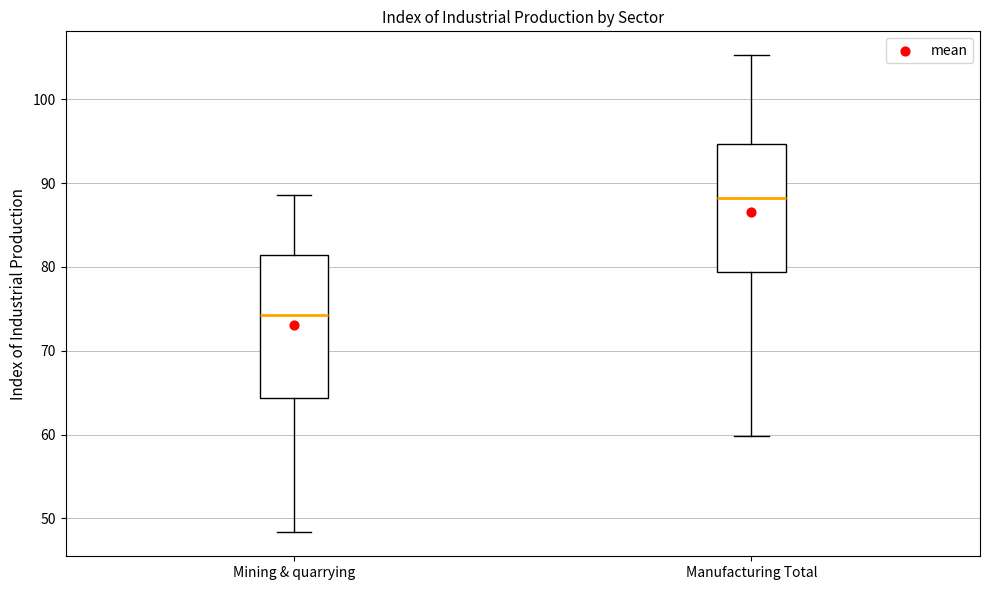

Where does the lower whisker of the box for Mining & quarrying end on the y-axis? The values are not printed on the chart, so give them approximately, as read against the axis.

48